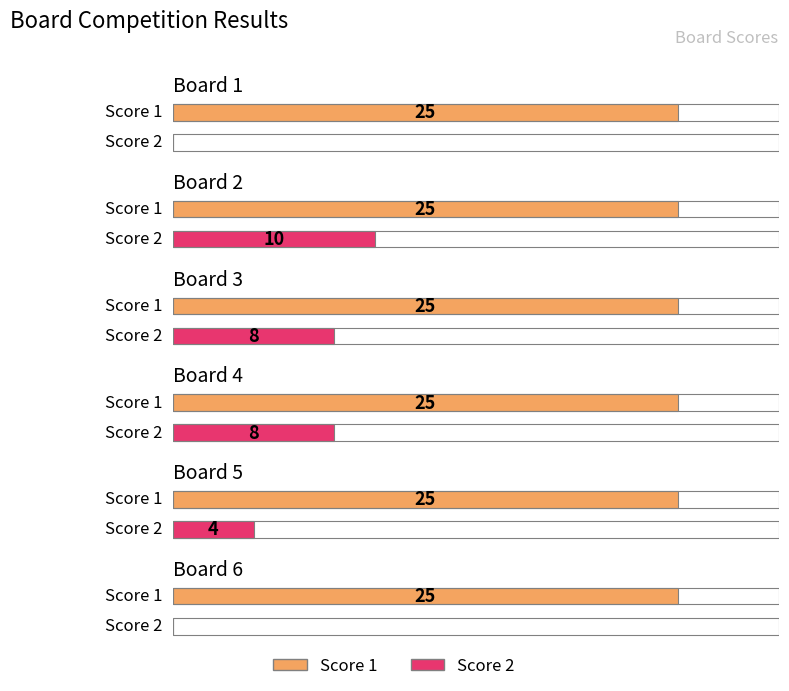

What is the average value of the Score 1 series?

25